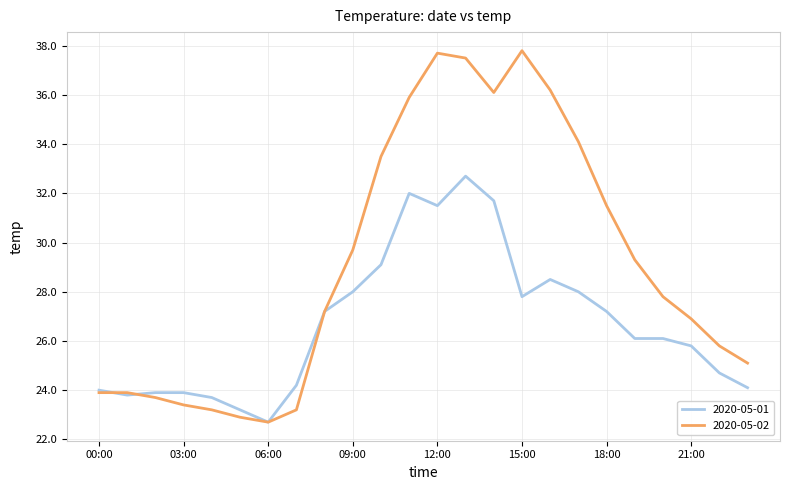

Rank the series by their average value, from lowest to highest.

2020-05-01, 2020-05-02